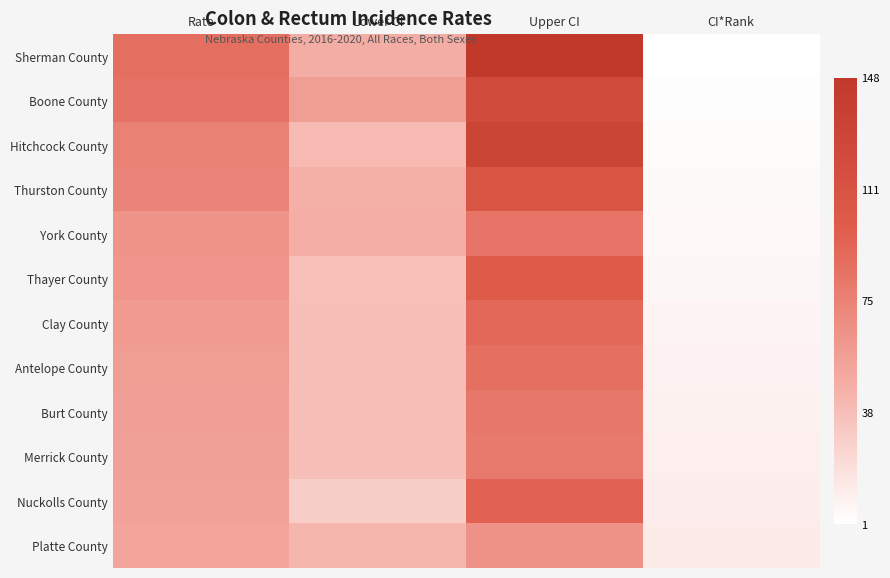

What is the greatest value displayed?

148.1